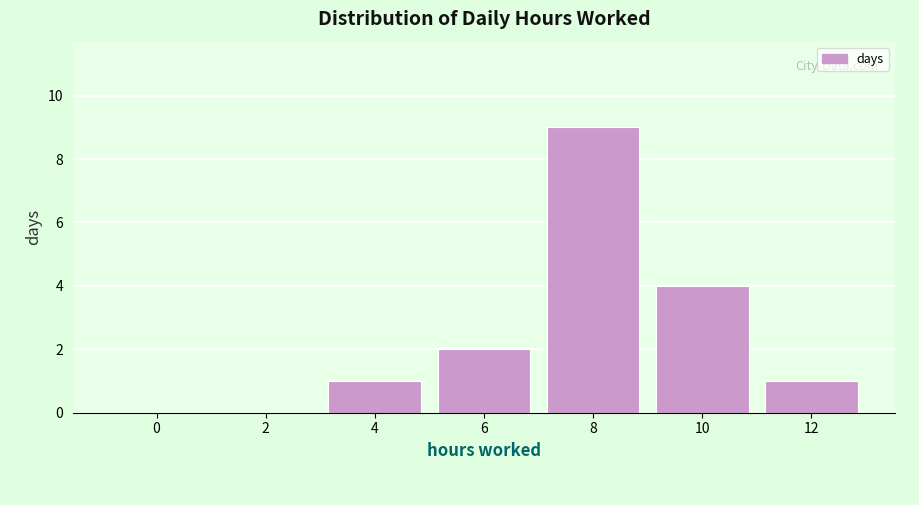

Reading left to right, what are all the values shown in this chart?

0=0	2=0	4=1	6=2	8=9	10=4	12=1